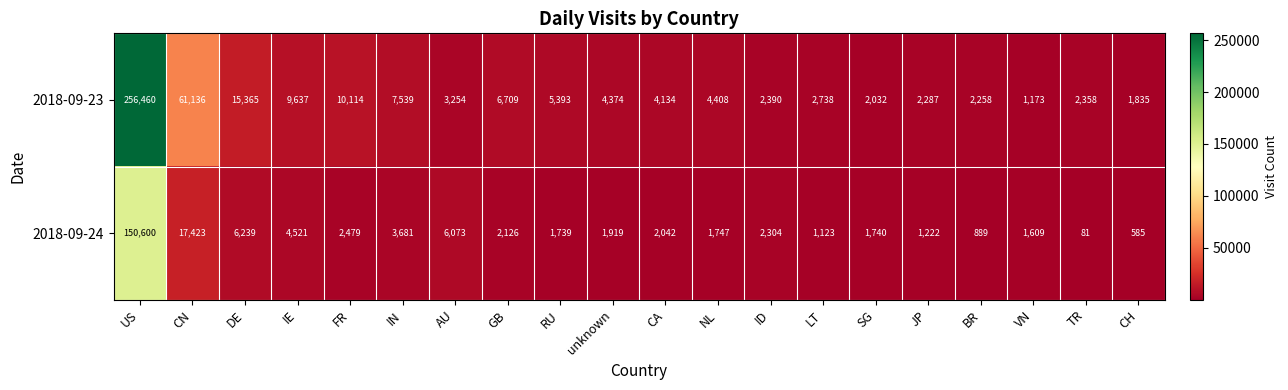

Where is 2018-09-24 nearest to the value 75340?

CN